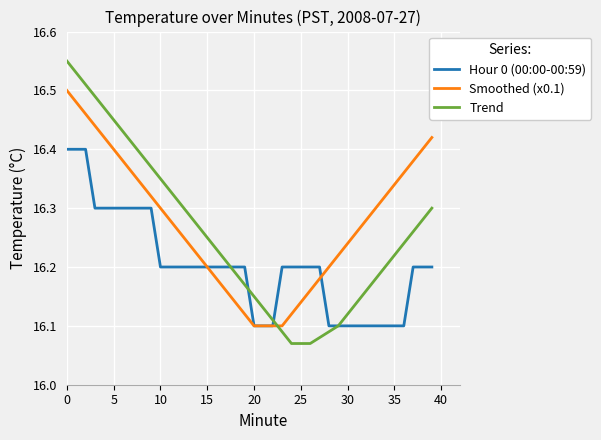

True or false: Trend and Smoothed (x0.1) intersect in this chart.

True